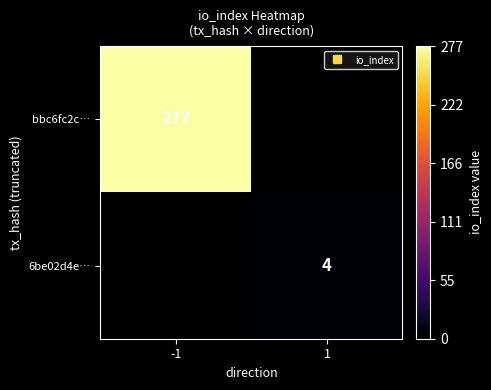

Between 1 and -1, which is larger?

-1